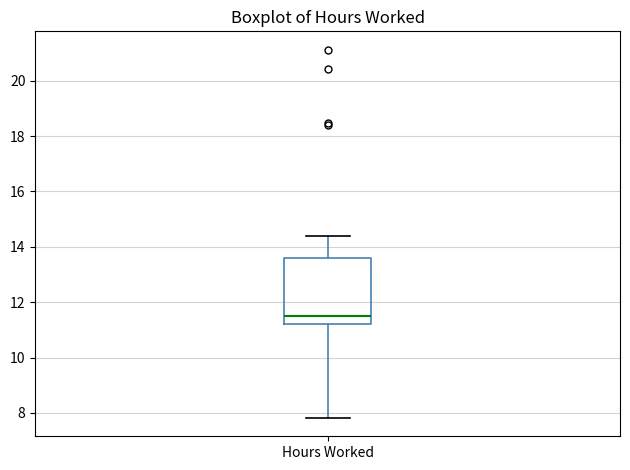

Transcribe this box plot: give where the median line is, the range the box spans, and where the two whiskers end, as read against the y-axis. The values are not printed on the chart, so give them approximately, as read against the axis.

median 11.6, box 11.2 to 13.6, whiskers 7.8 to 14.4